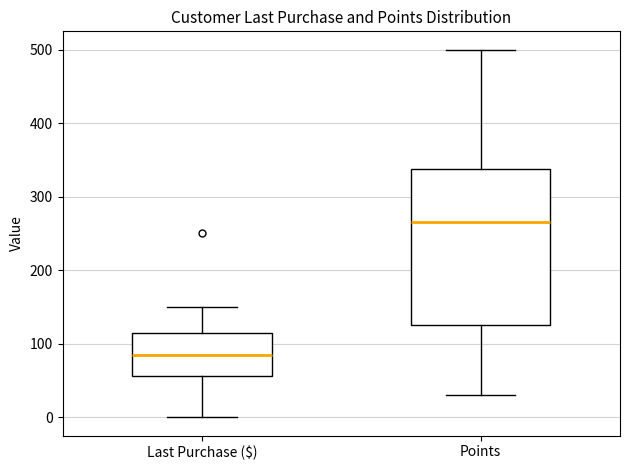

Reading left to right, transcribe this box plot: for each box, give where its median line is, the range the box spans, and where its two whiskers end, as read against the y-axis. The values are not printed on the chart, so give them approximately, as read against the axis.

Last Purchase ($): median 90, box 60 to 120, whiskers 0 to 150
Points: median 270, box 130 to 340, whiskers 30 to 500